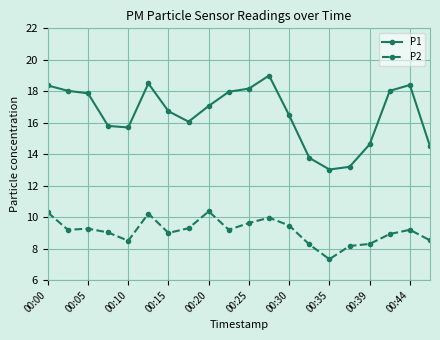

True or false: P1 and P2 cross at least once.

False